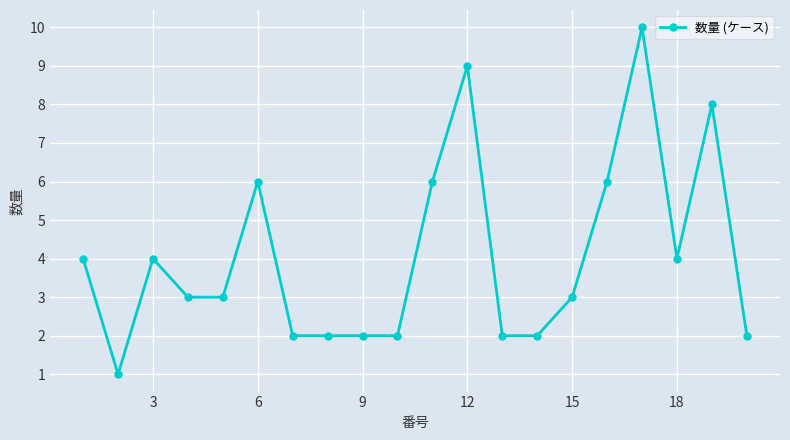

How many categories are shown in the chart?

20